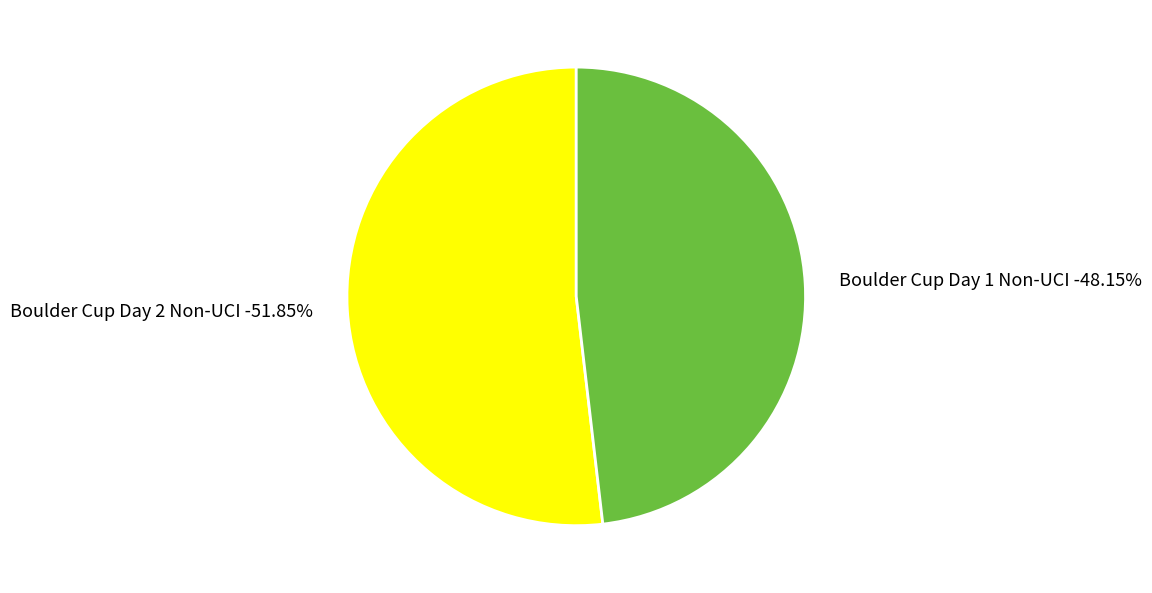

Which category has the biggest portion of the pie?

Boulder Cup Day 2 Non-UCI